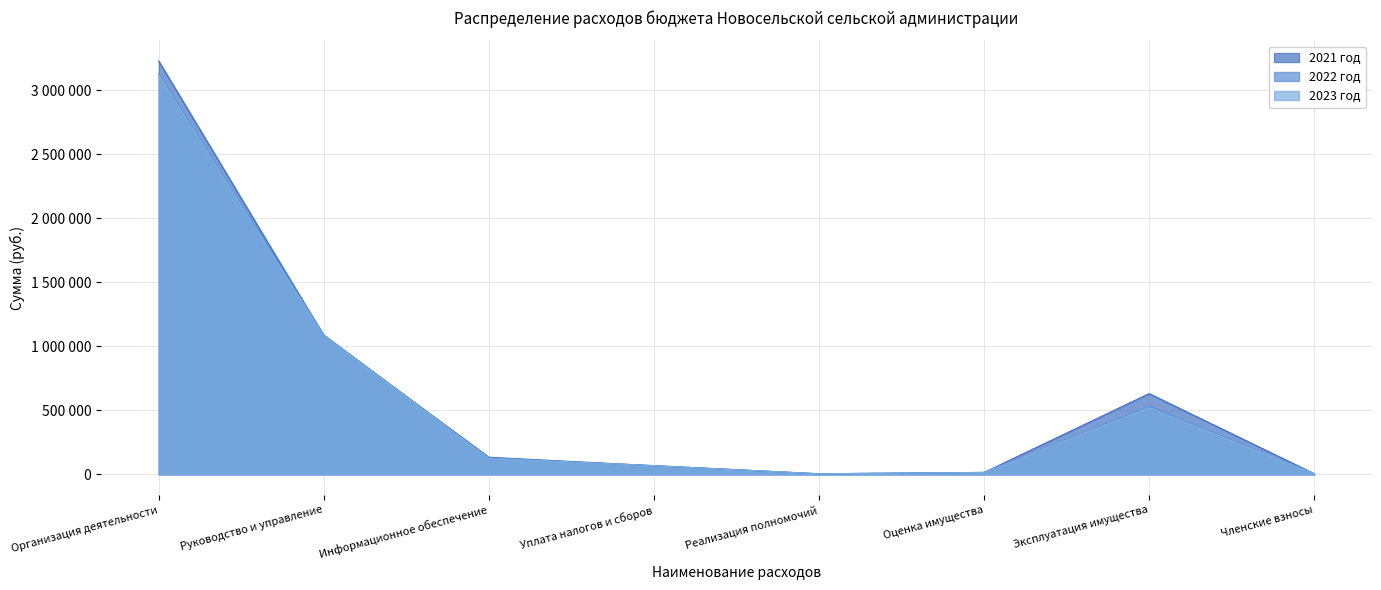

At which category is the sum across all series the highest?

Организация деятельности